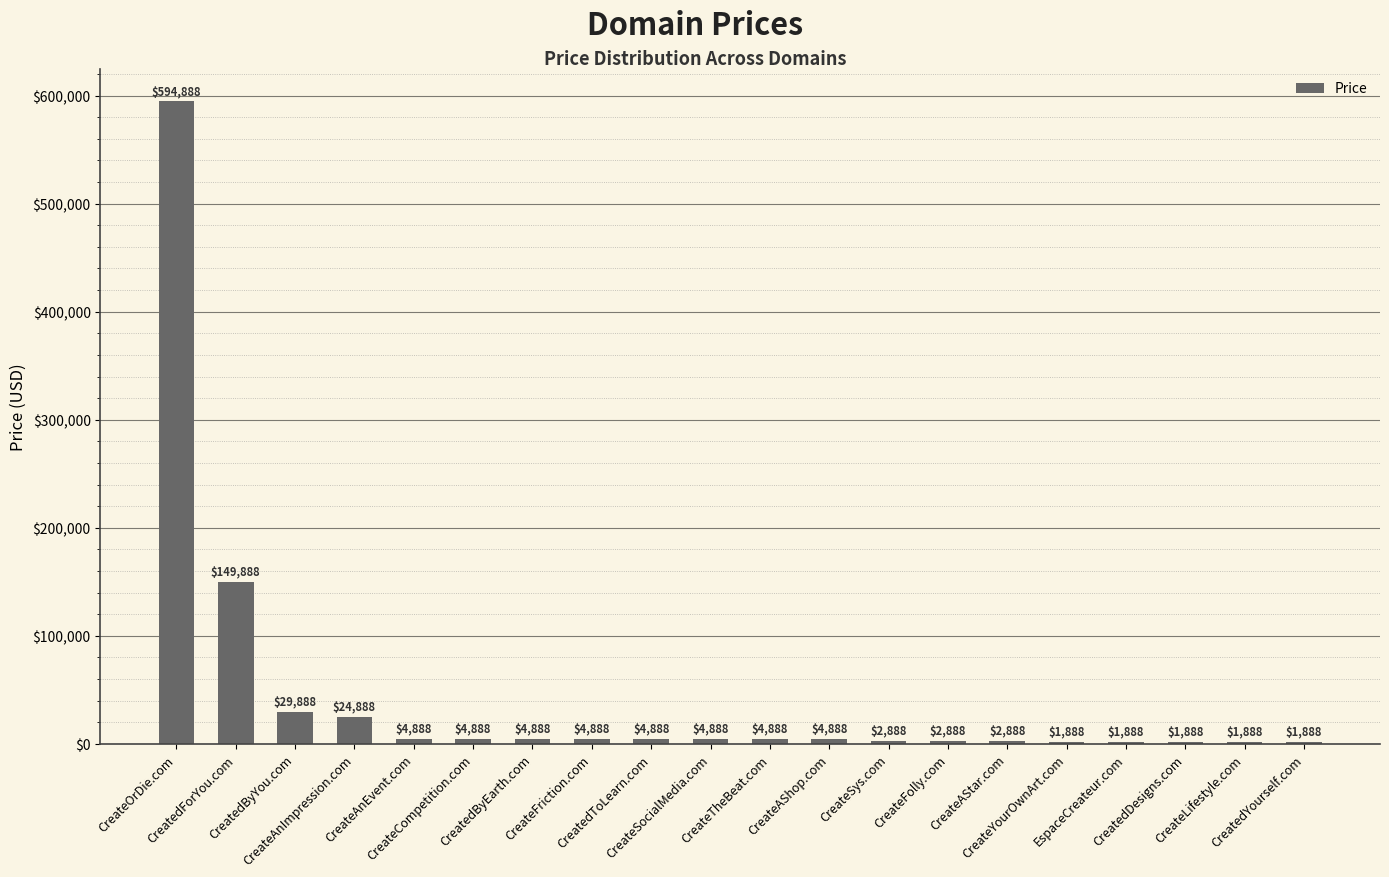

True or false: the data shows 4888 at CreateFriction.com.

True